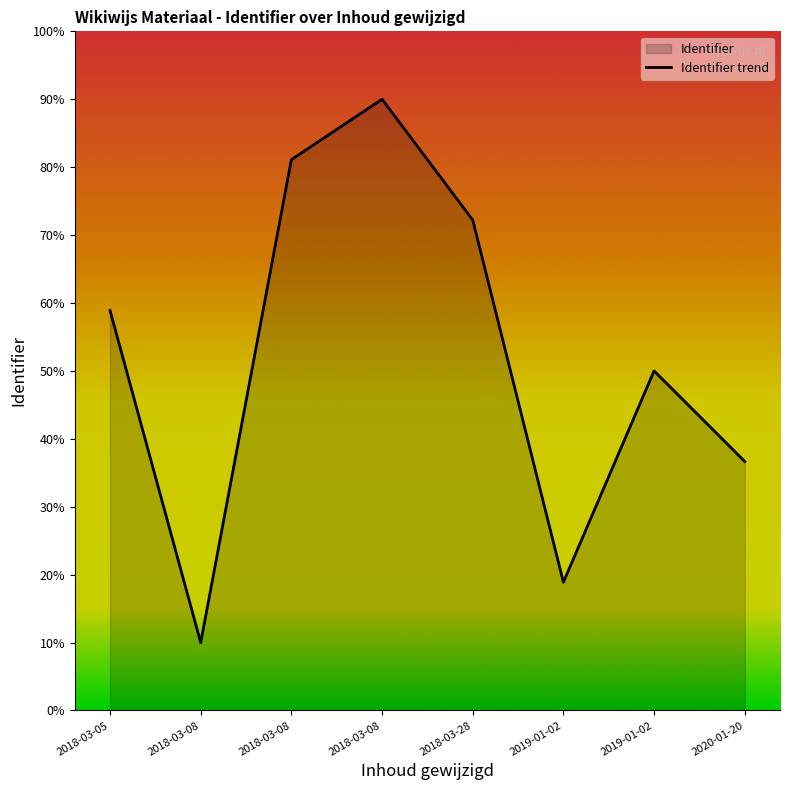

How many data points are less than 58?

4